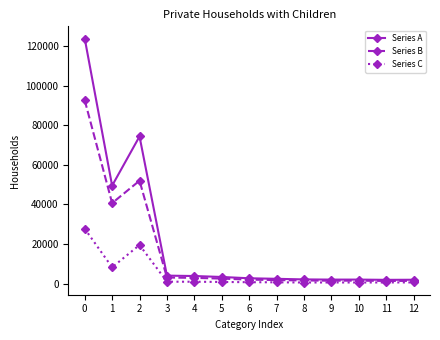

Which series has the largest range (max minus min)?

Series A